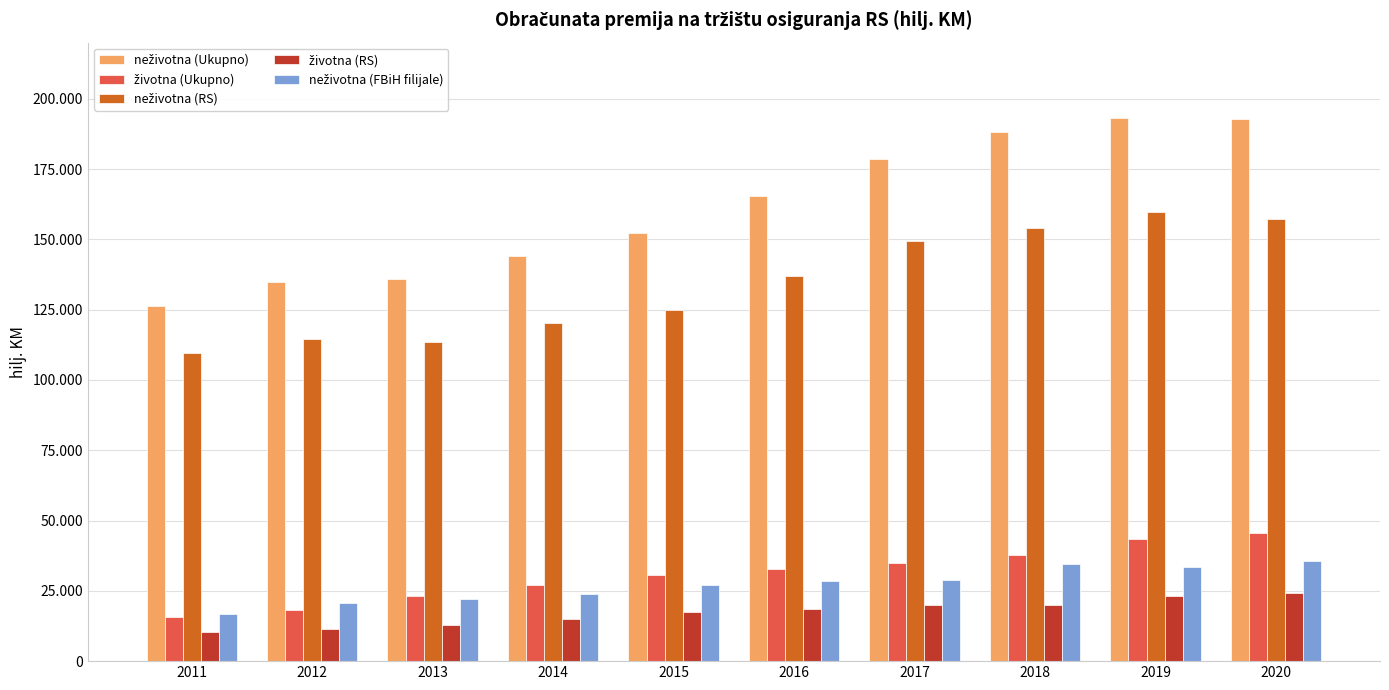

The neživotna (Ukupno) series shows 289946 at 2017. True or false?

False